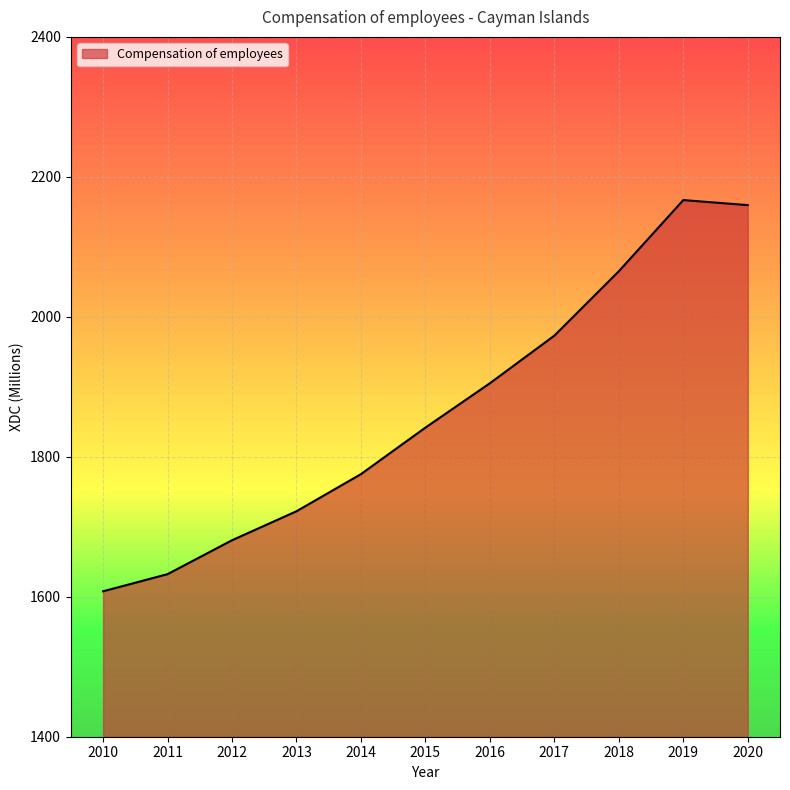

What is the sum of the values at 2013 and 2012?

3402.9